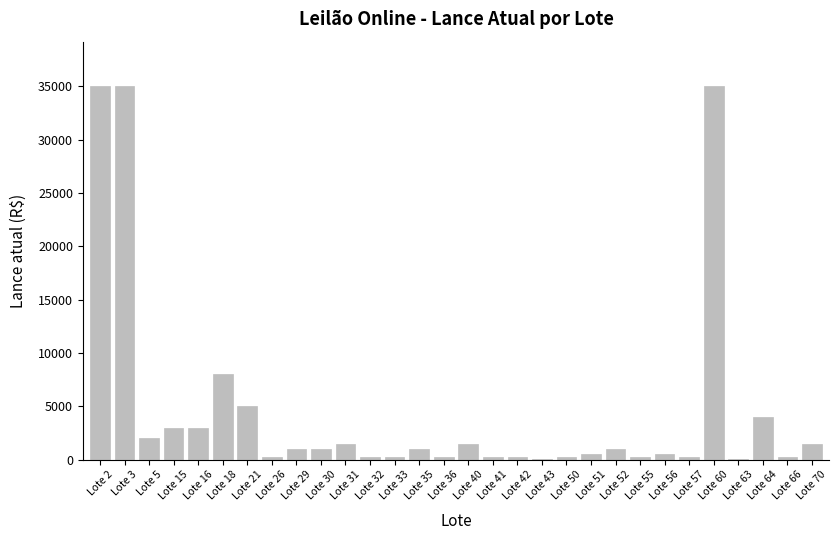

What is the sum of all values?

142100